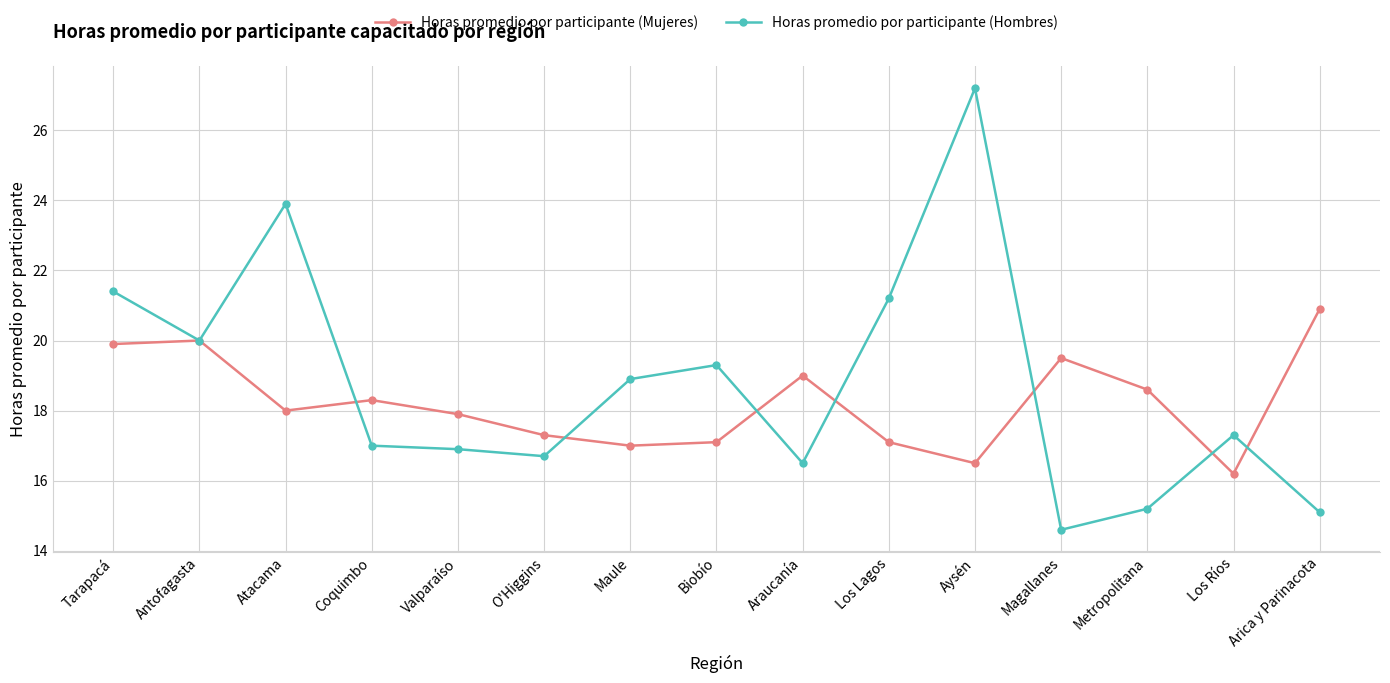

What is the total value across all series at Magallanes?

34.1